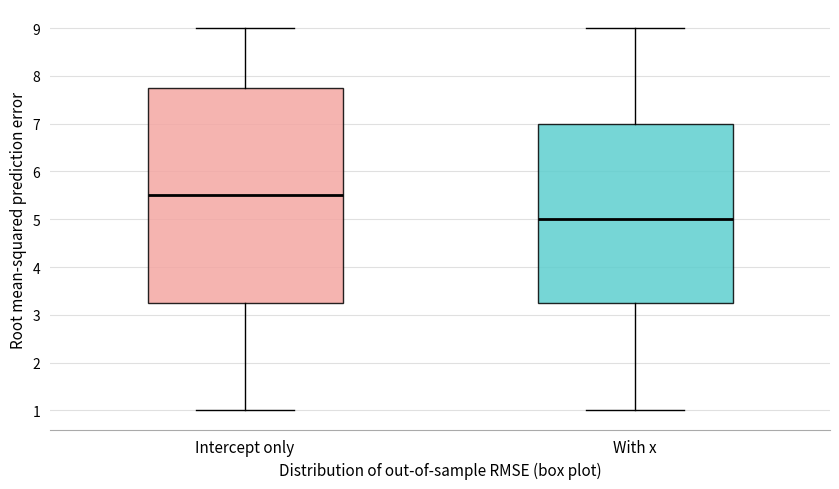

Where is the lower edge of the box for Intercept only on the y-axis? The values are not printed on the chart, so give them approximately, as read against the axis.

3.3